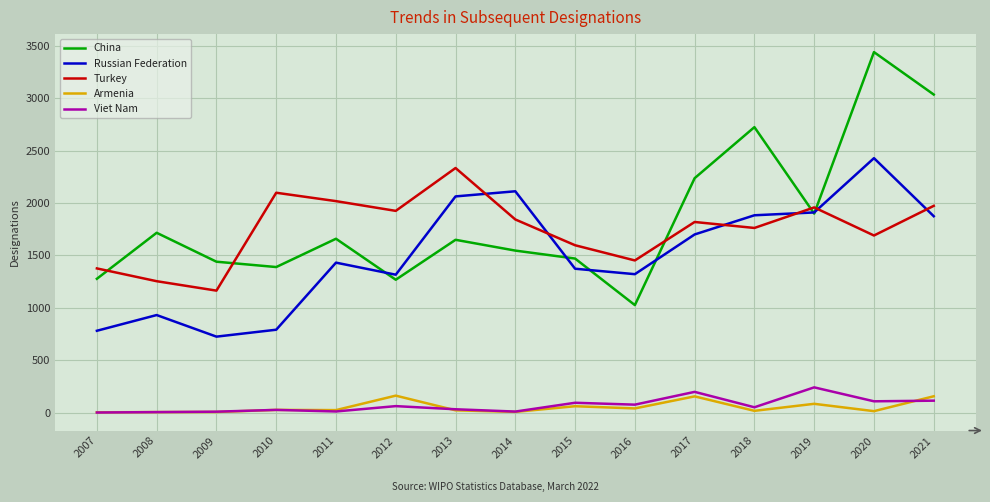

What are all the series names shown in the legend?

China, Russian Federation, Turkey, Armenia, Viet Nam